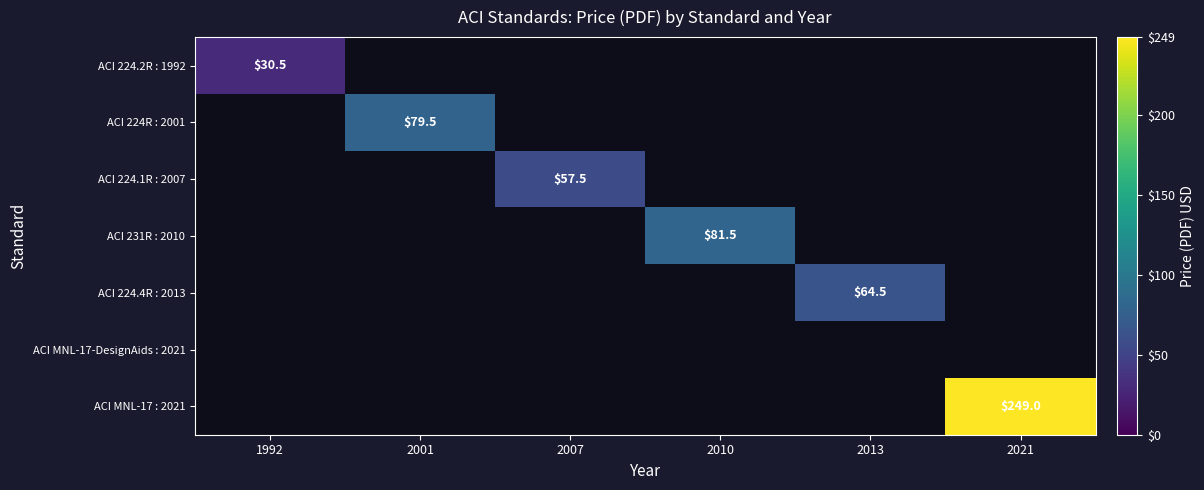

How many positive values does the ACI 224.2R : 1992 series have?

1